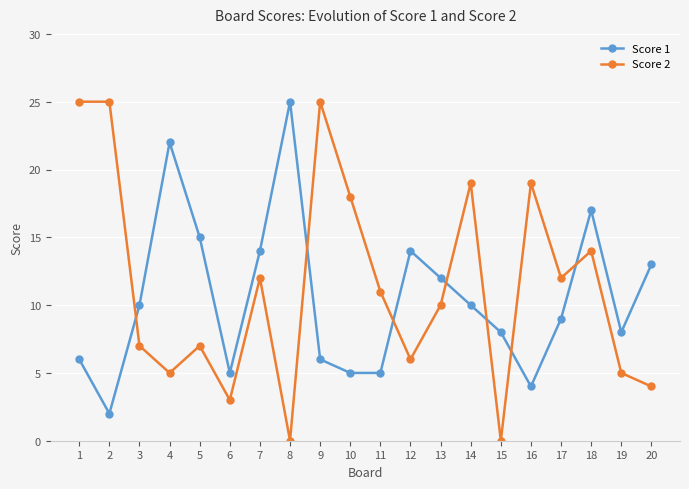

Which series ends up on top after the final intersection of Score 1 and Score 2?

Score 1